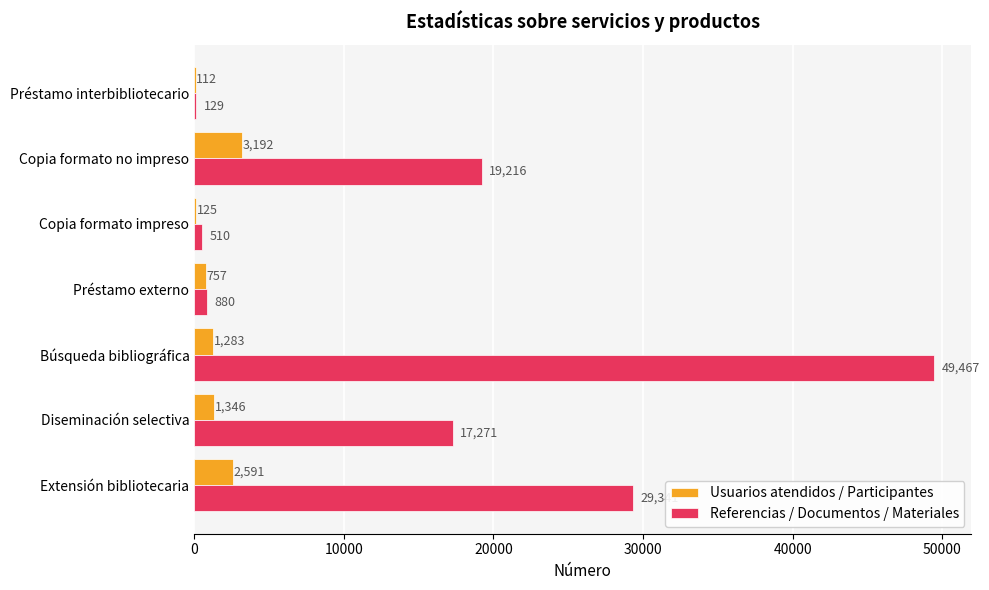

What are all the series names shown in the legend?

Usuarios atendidos / Participantes, Referencias / Documentos / Materiales